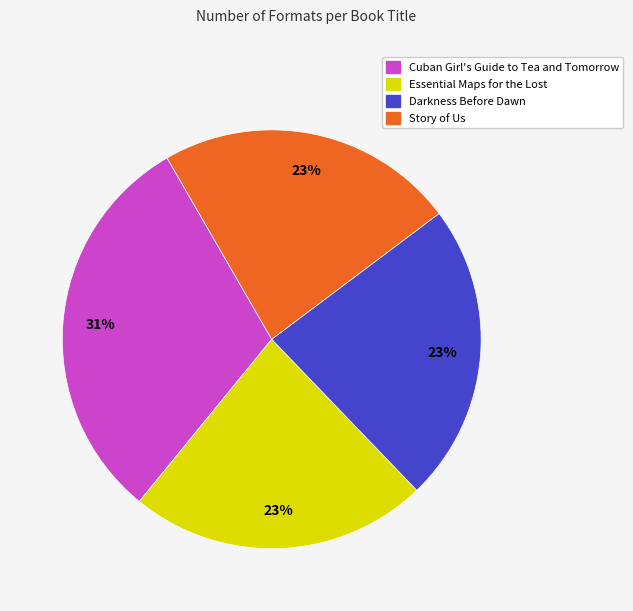

The Darkness Before Dawn slice represents 23% of the pie. True or false?

True